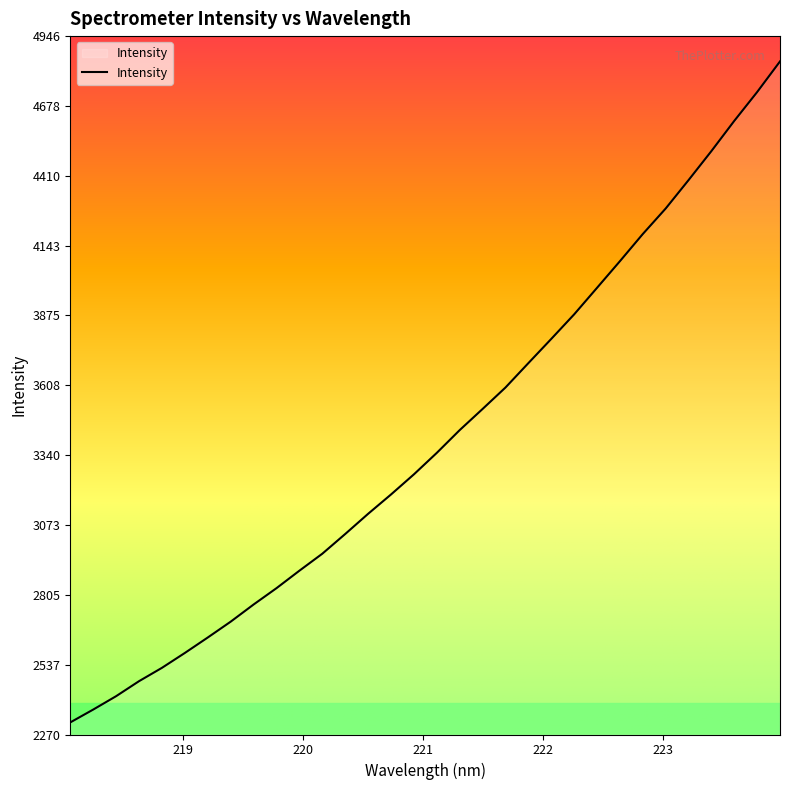

What is the difference between the maximum and minimum values?

2532.4